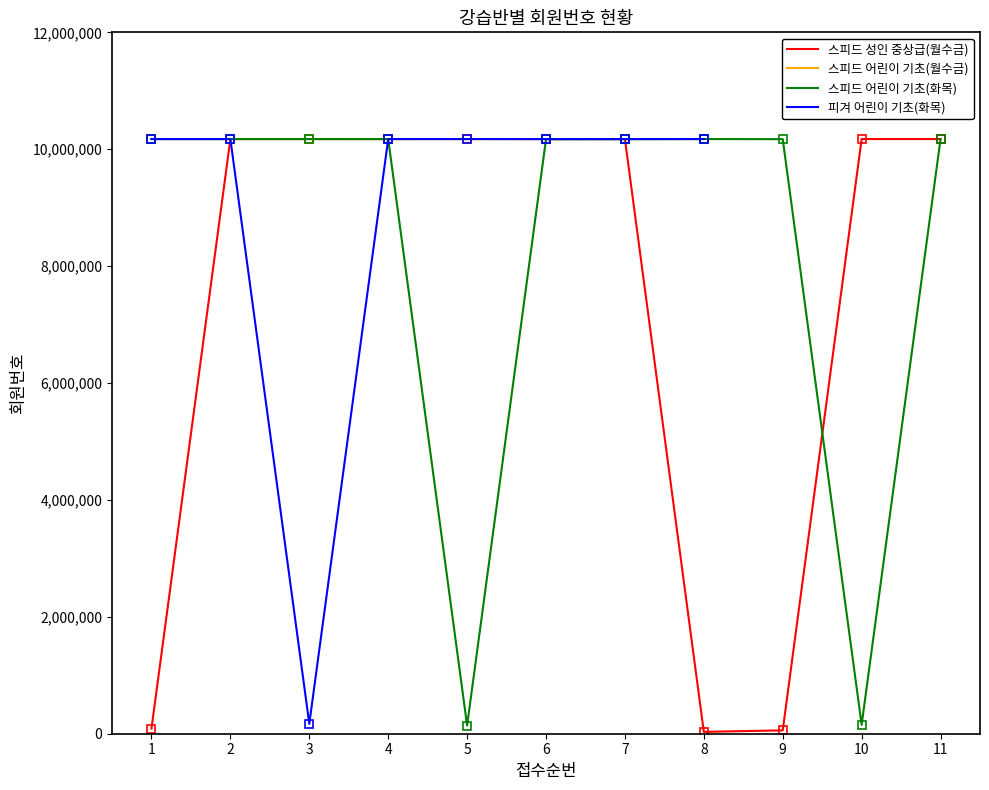

The value of 스피드 어린이 기초(화목) at 7 is 3627318. True or false?

False